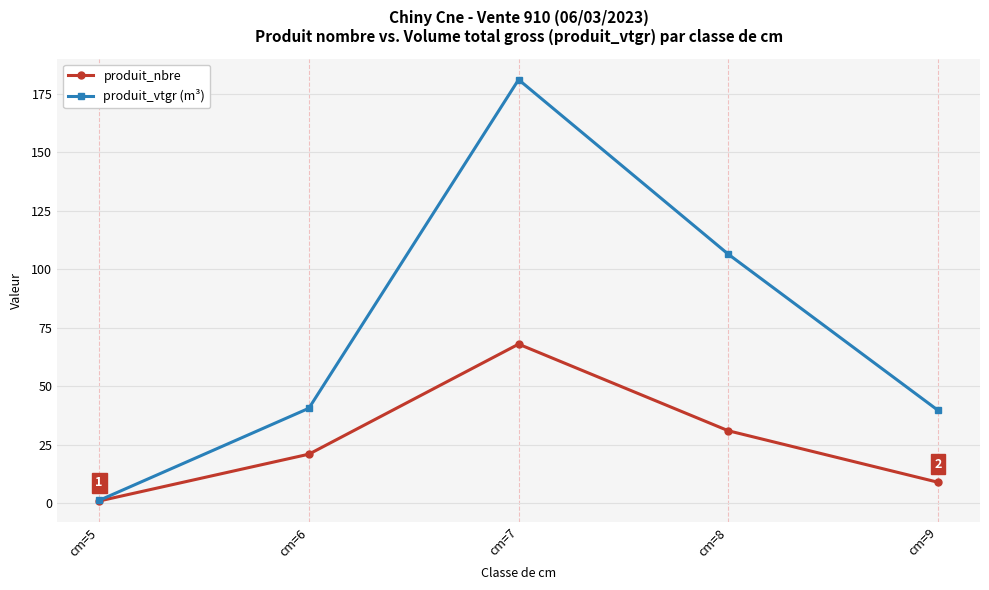

How many values in the produit_vtgr (m³) series are below 40?

2